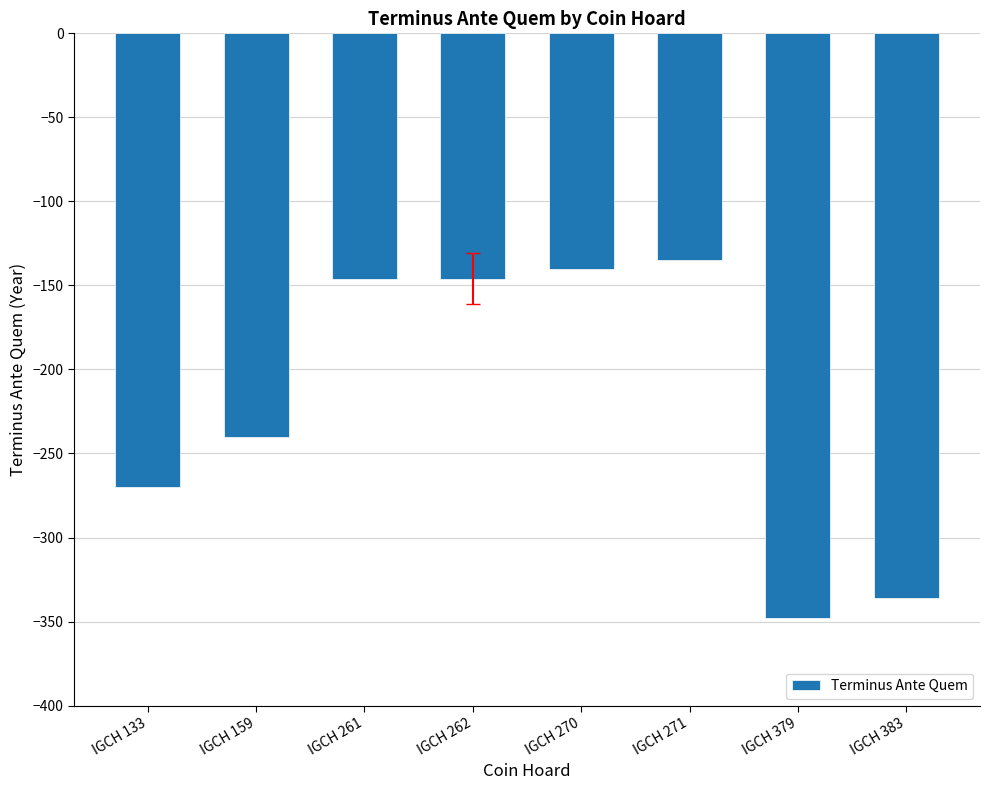

Count the number of categories in the chart.

8